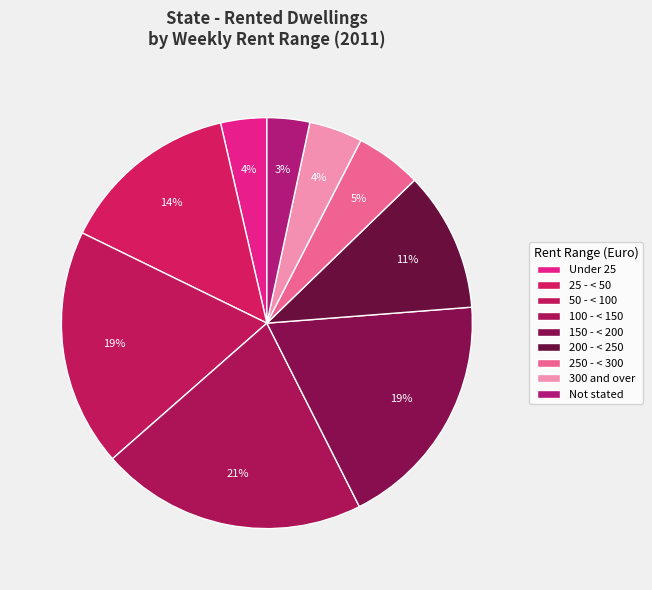

To the nearest percent, what portion does Not stated represent?

3%